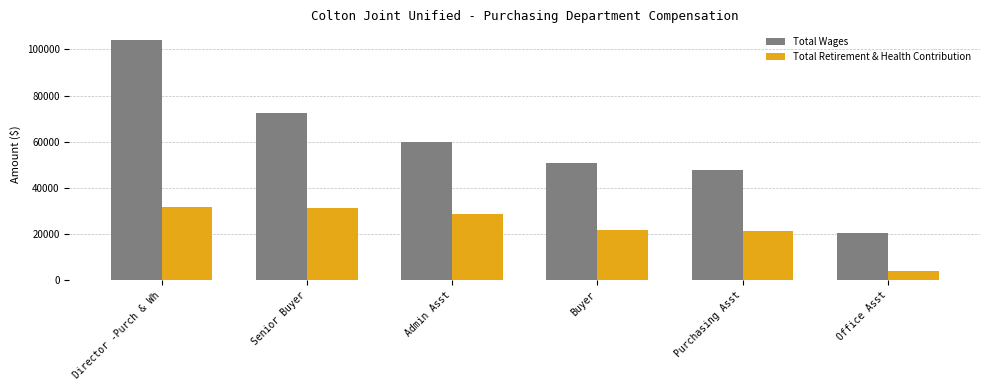

At Buyer, list the series in order from smallest to largest.

Total Retirement & Health Contribution, Total Wages